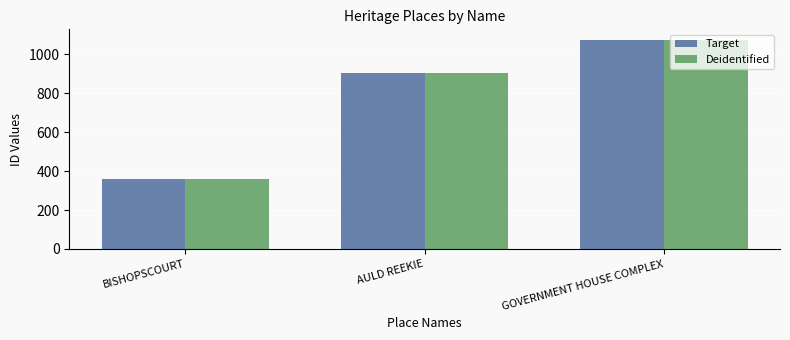

True or false: Target has a value of 903 at AULD REEKIE.

True